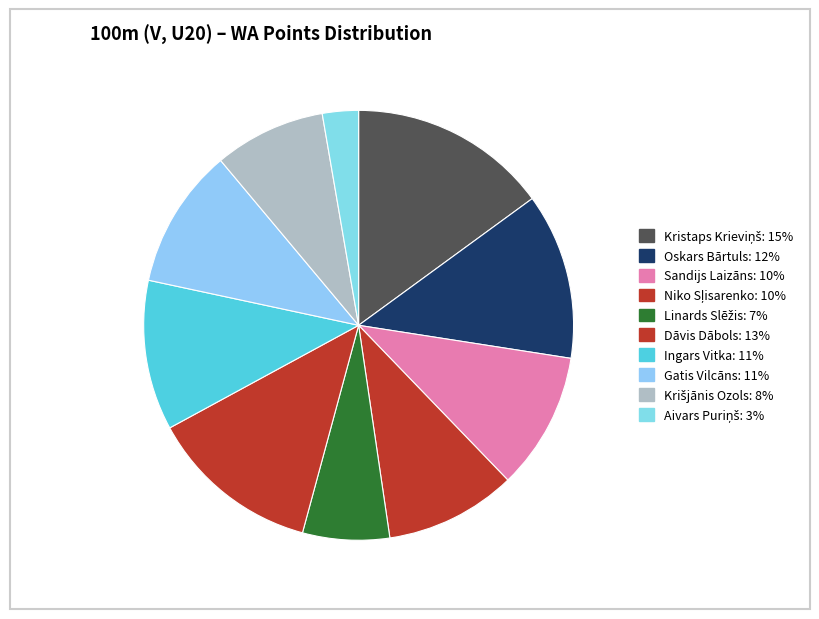

To the nearest percent, what is the combined percentage of Ingars Vitka and Niko Sļisarenko?

21%